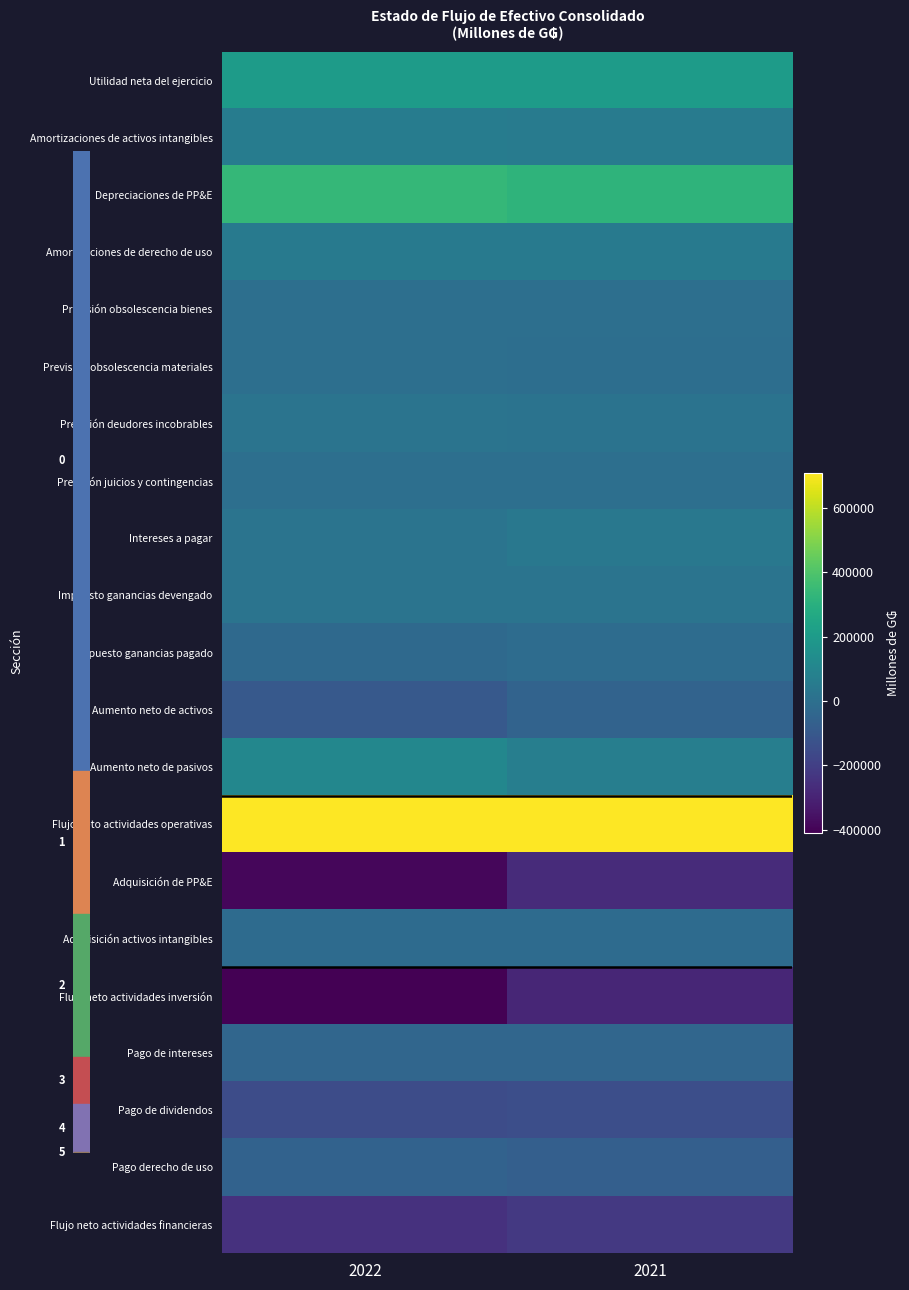

Is it true that Aumento neto de activos equals -163869 at 2022?

False